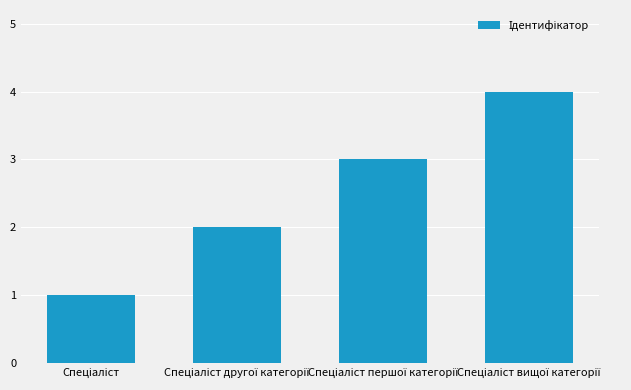

How many values are between 2 and 4?

3